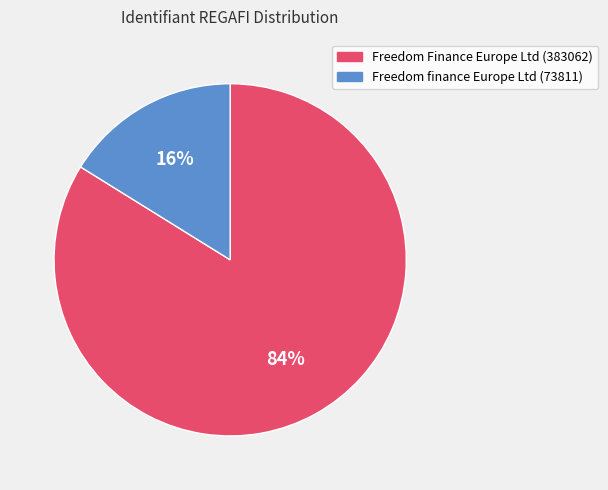

What is the smallest slice in the pie chart?

Freedom finance Europe Ltd (73811)